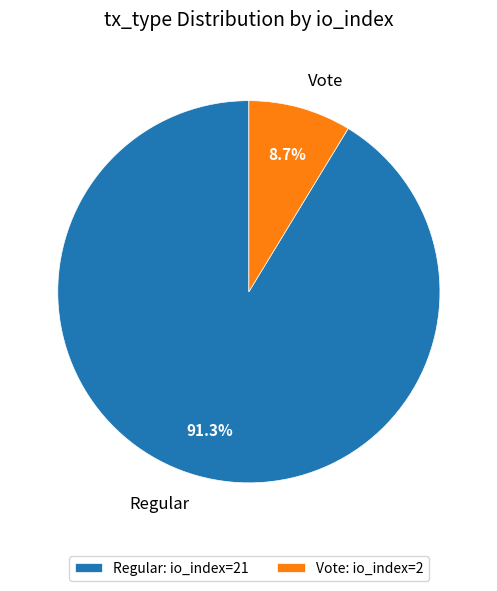

To the nearest percent, what is the difference between the largest and smallest slice percentages?

83%